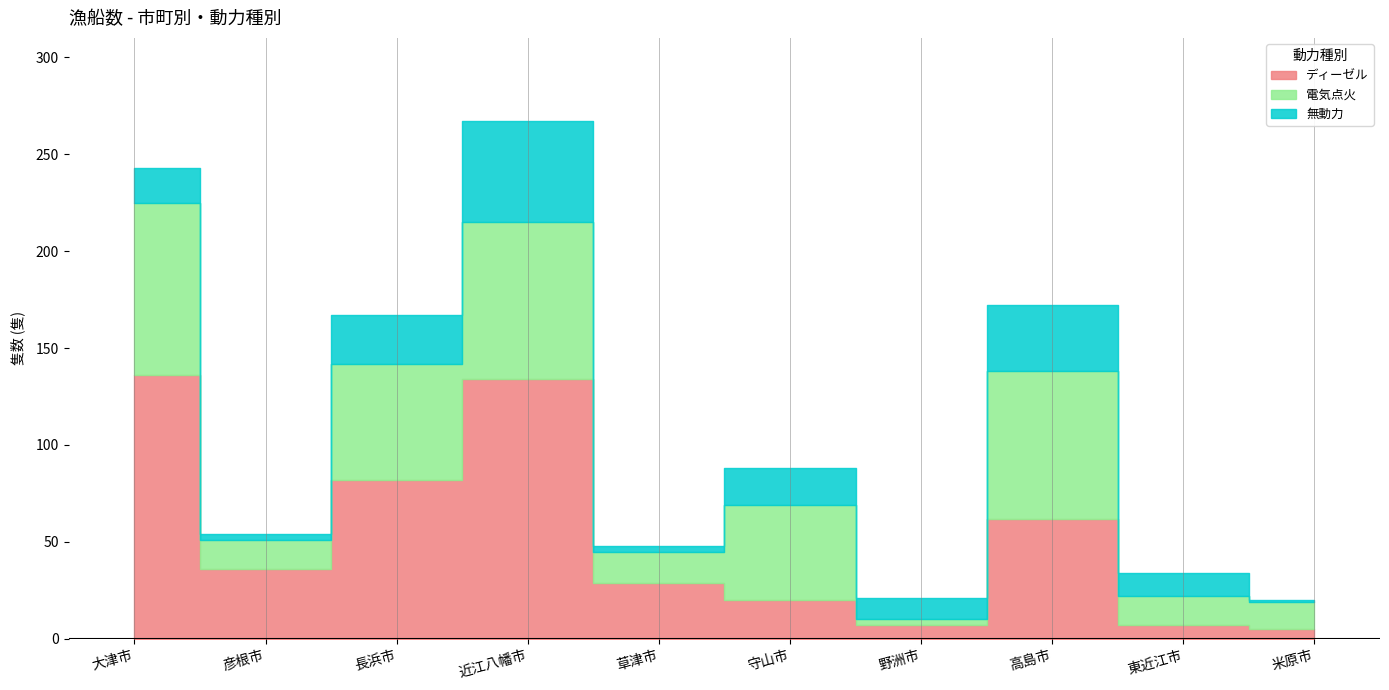

What are all the series names shown in the legend?

ディーゼル, 電気点火, 無動力